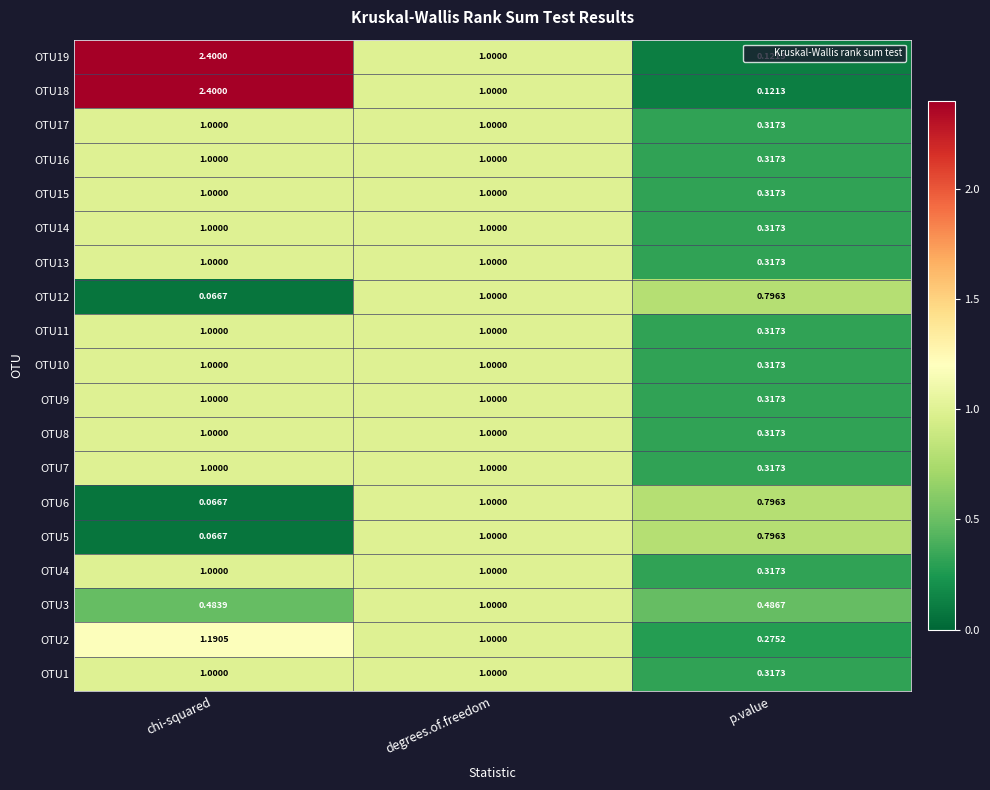

At which category is the sum across all series the highest?

degrees.of.freedom